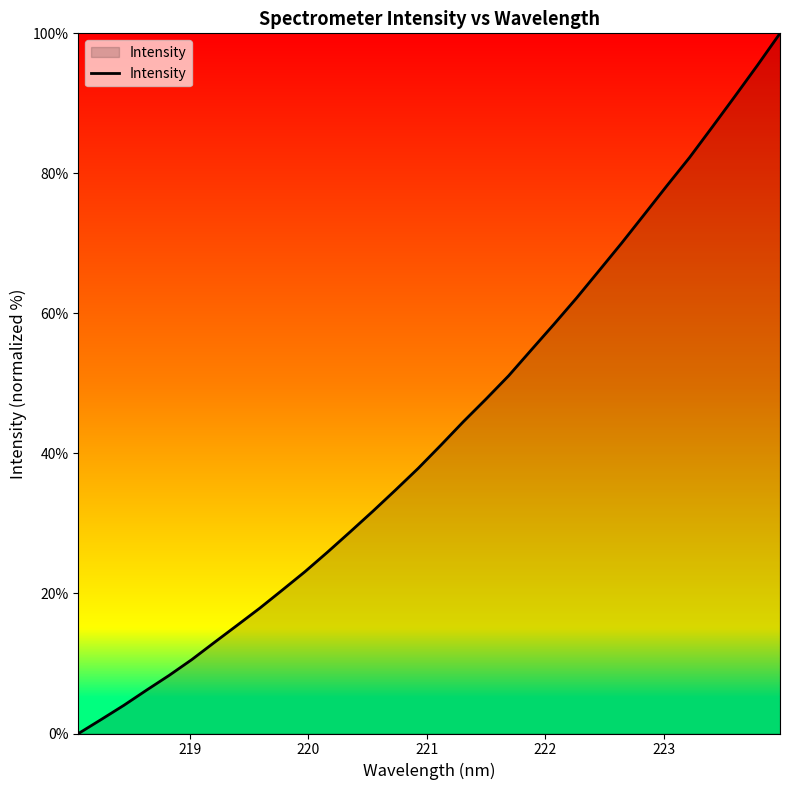

What is the greatest value displayed?

100.0